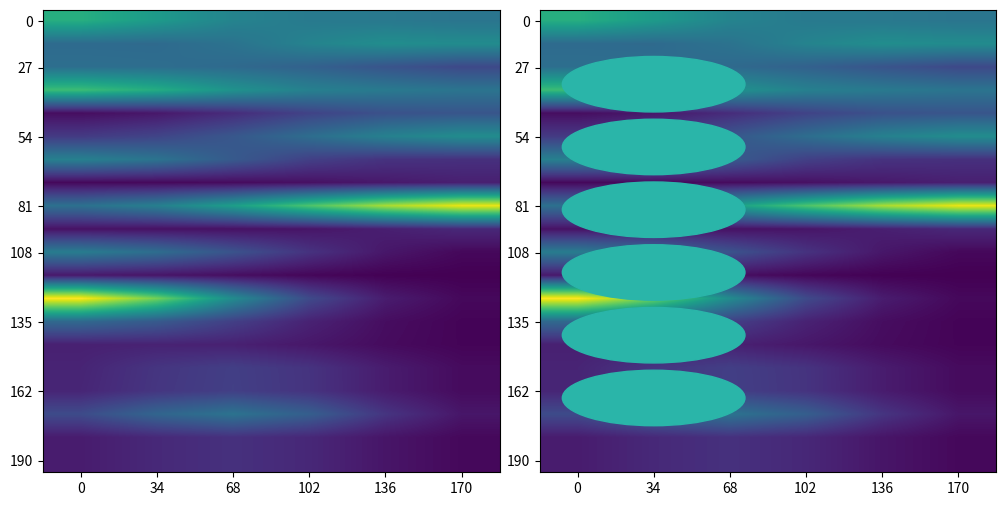

True or false: 190 has a value of 0.1 at 34.

True